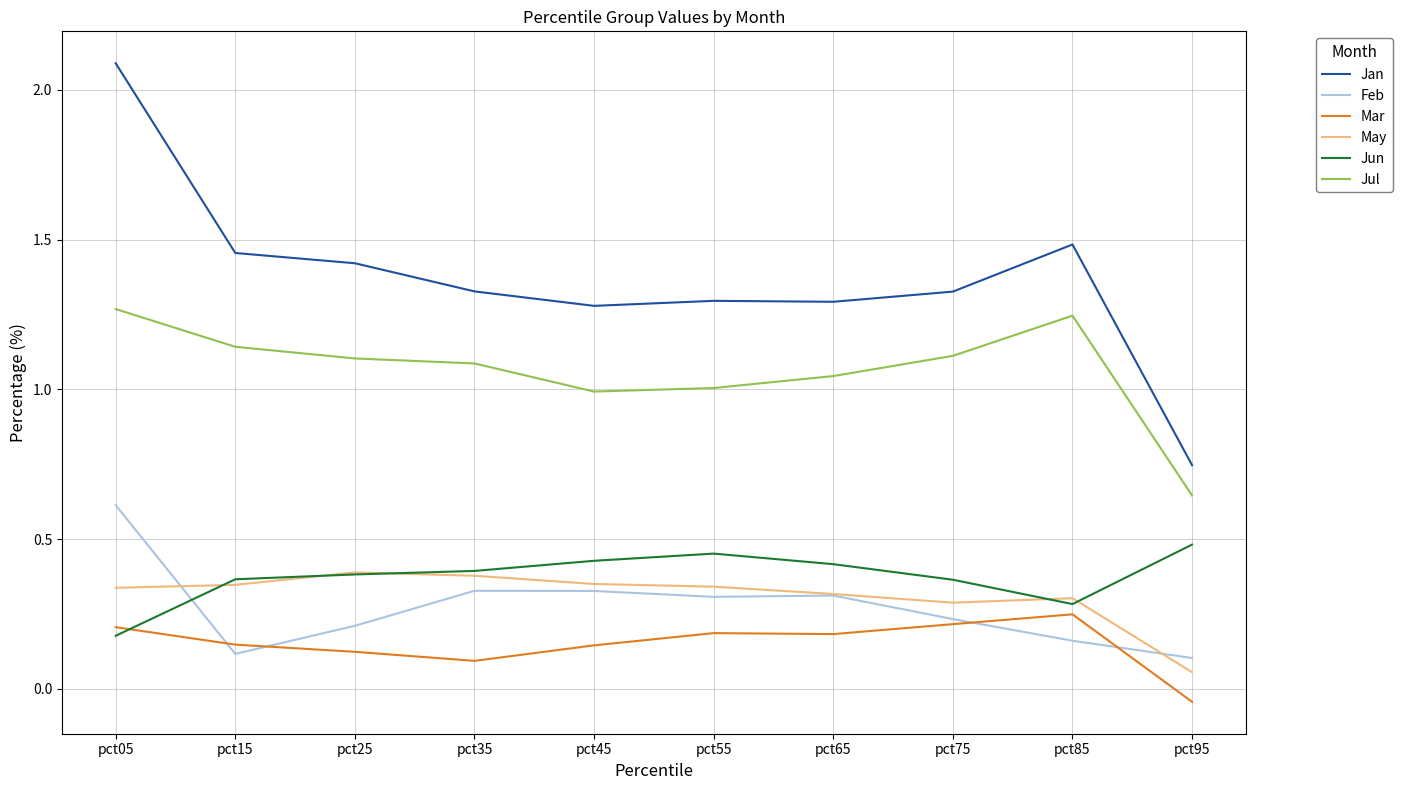

What is the sum of all Jul values?

10.6